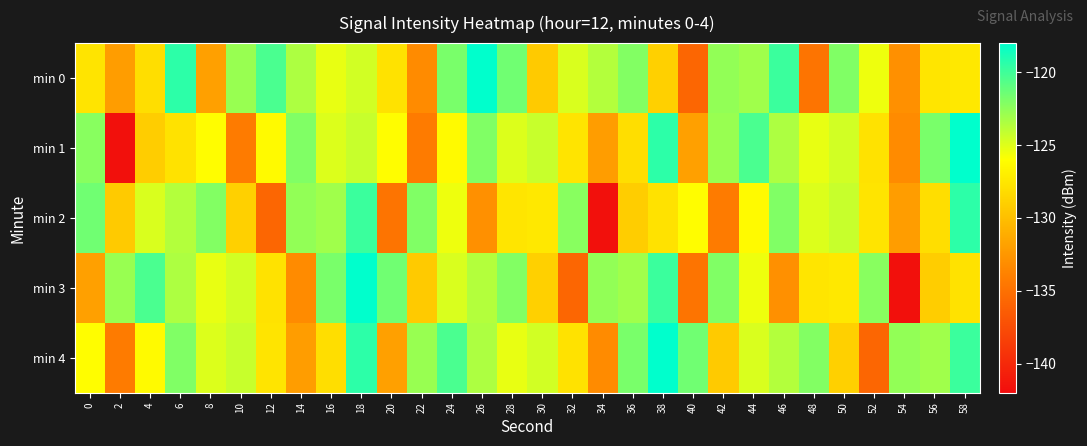

Rank the series at 52 from highest to lowest value.

min 3, min 0, min 2, min 1, min 4